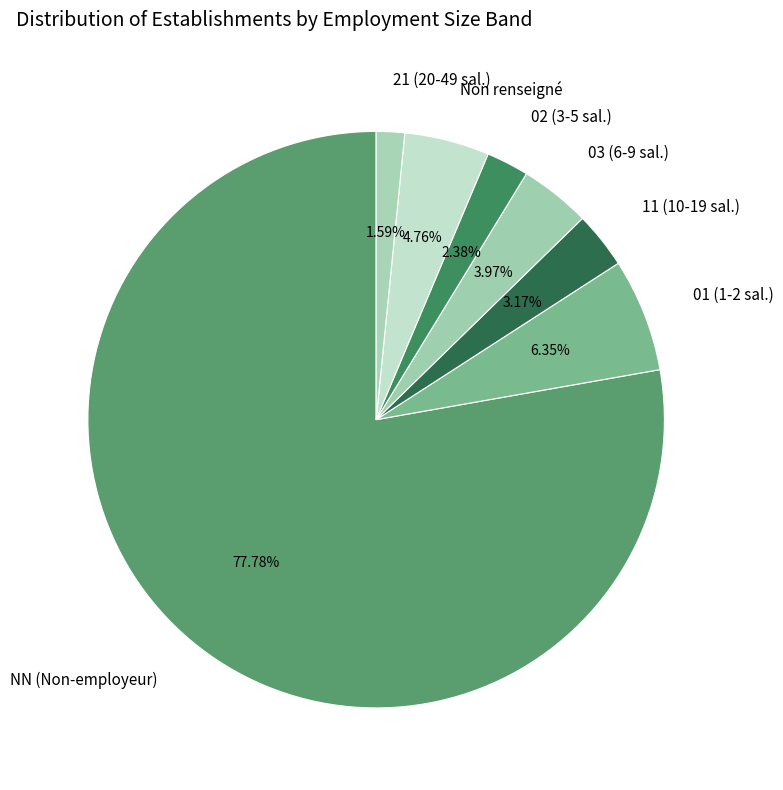

Between NN (Non-employeur) and 03 (6-9 sal.), which is larger?

NN (Non-employeur)